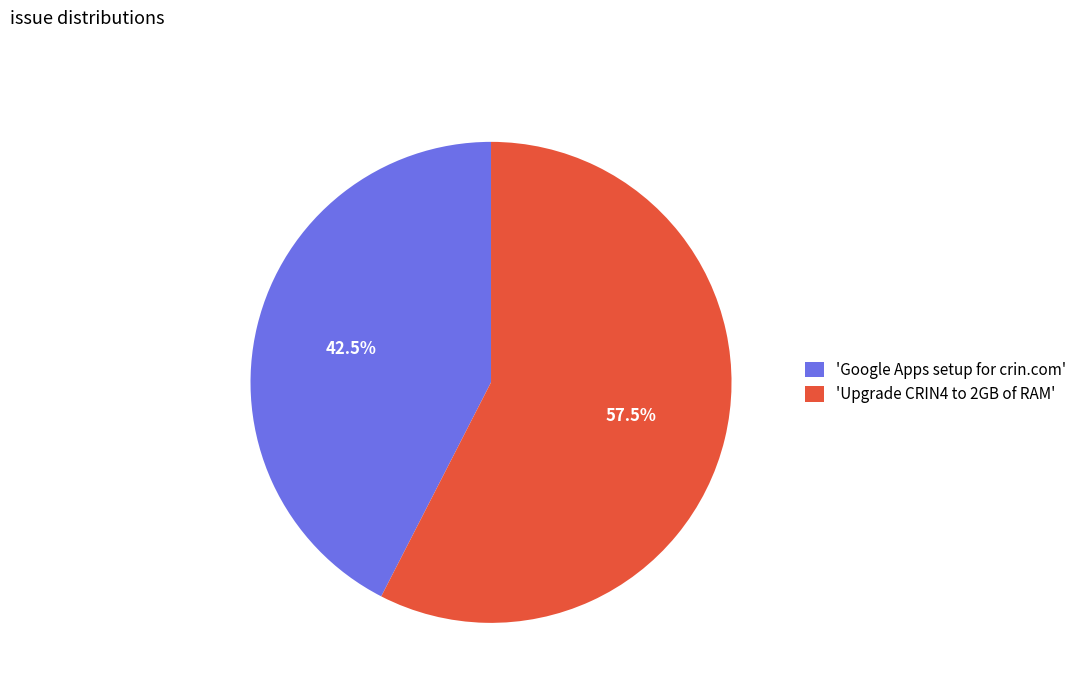

Which slice is the largest?

'Upgrade CRIN4 to 2GB of RAM'